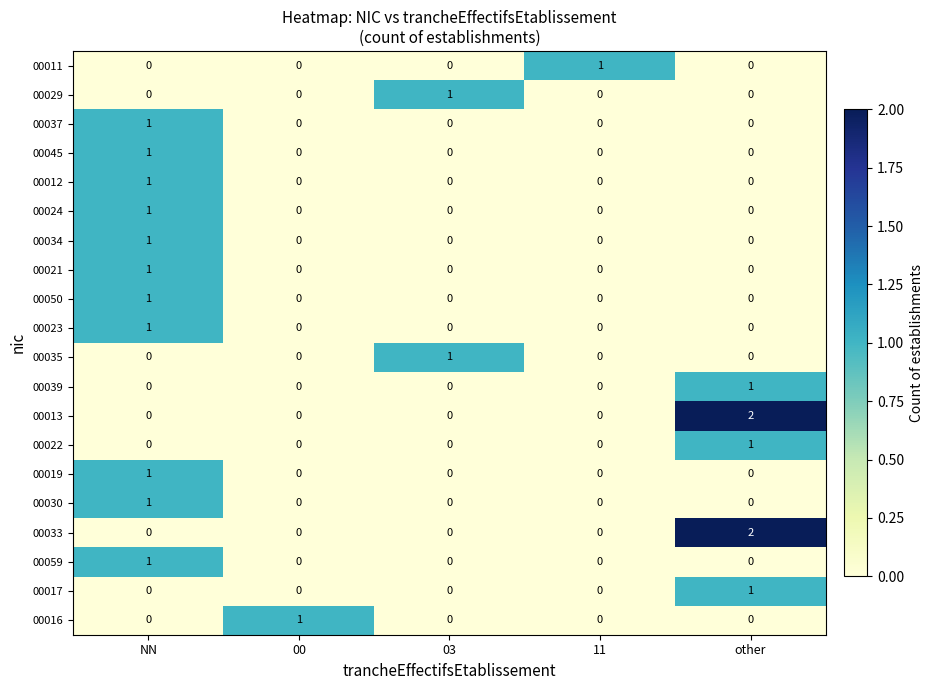

At which category is the sum across all series the highest?

NN